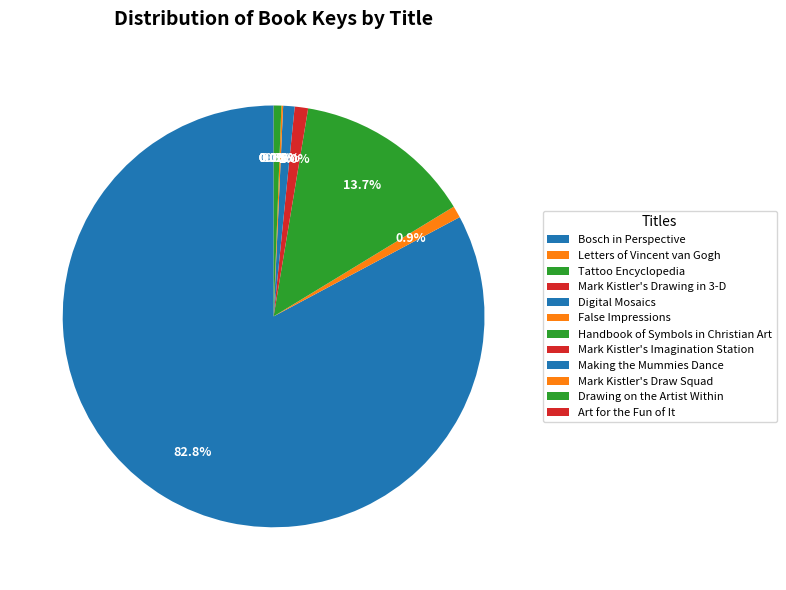

Is Bosch in Perspective the majority of the pie?

Yes